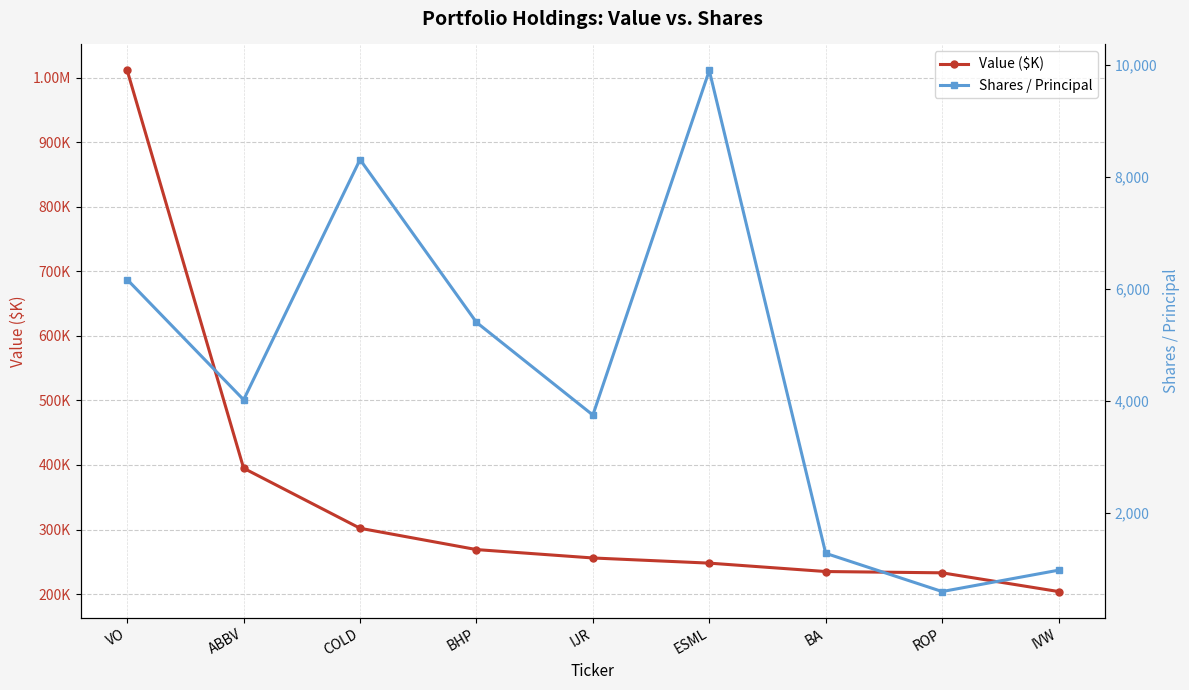

Rank the series by their maximum value, from highest to lowest.

Value ($K), Shares / Principal